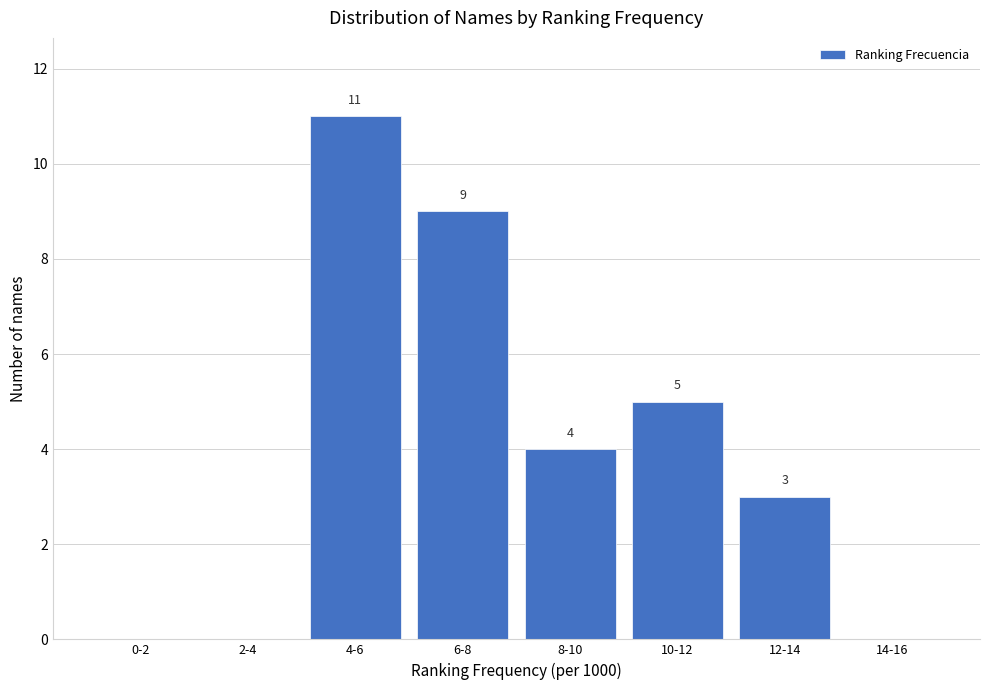

Reading left to right, list all the values displayed in this chart.

0-2=0	2-4=0	4-6=11	6-8=9	8-10=4	10-12=5	12-14=3	14-16=0